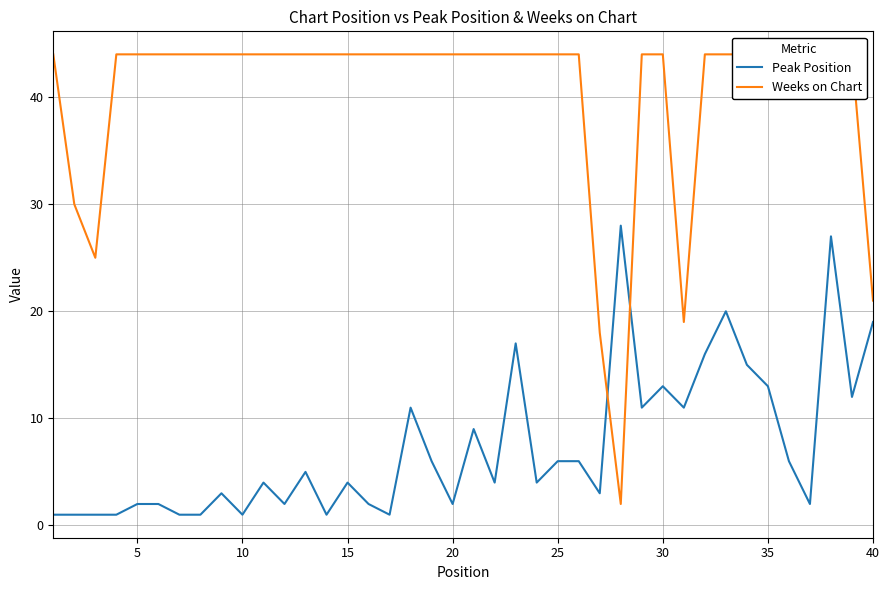

What is the maximum value for Peak Position?

28